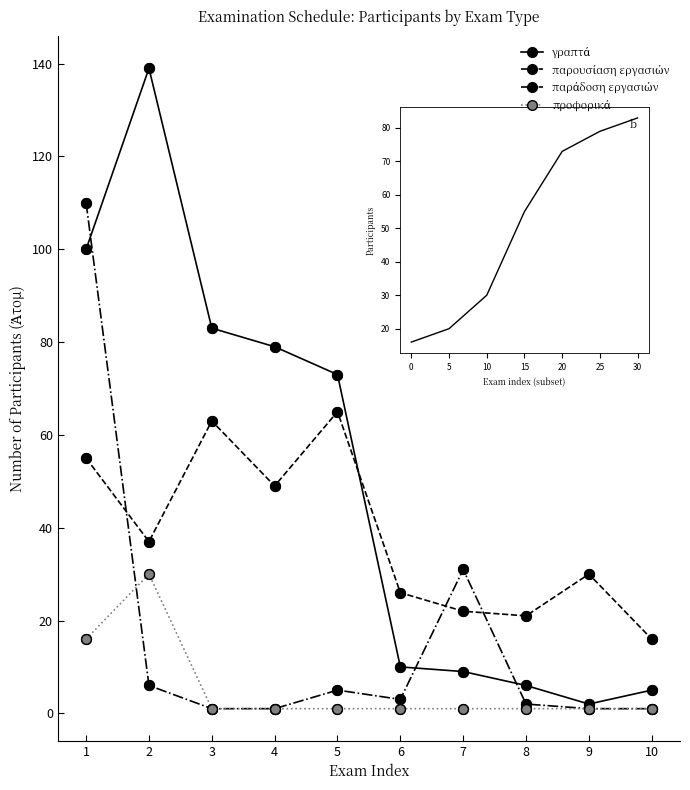

What is the greatest value displayed?

139